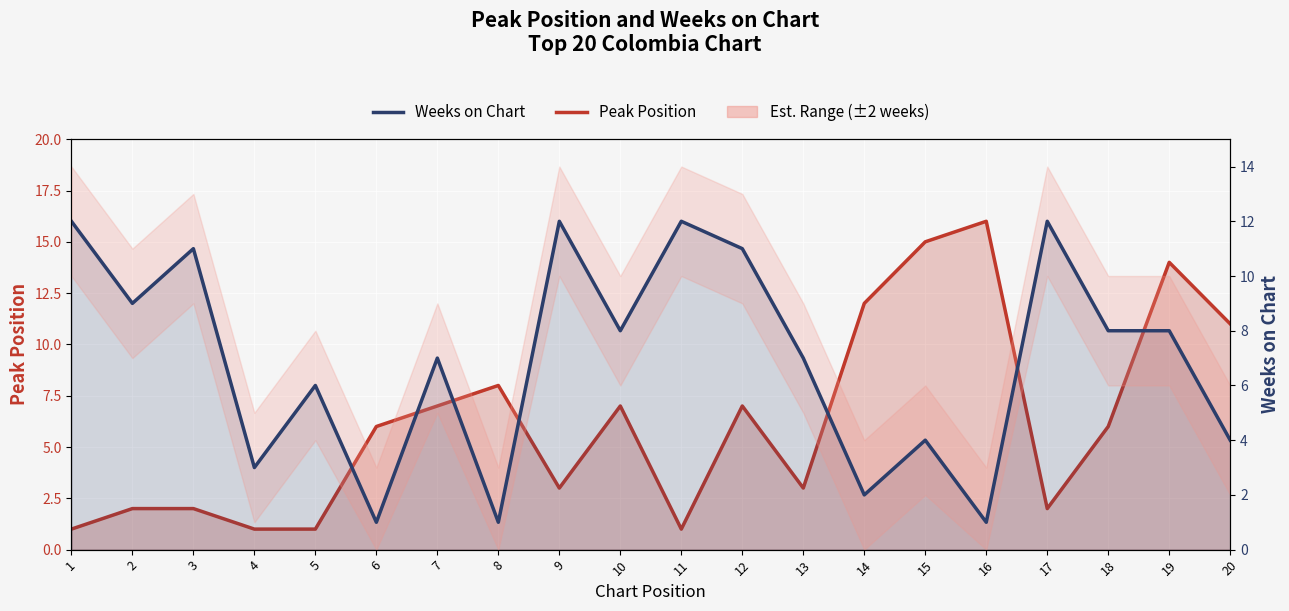

List the series in order of their overall mean, highest first.

Weeks on Chart, Peak Position